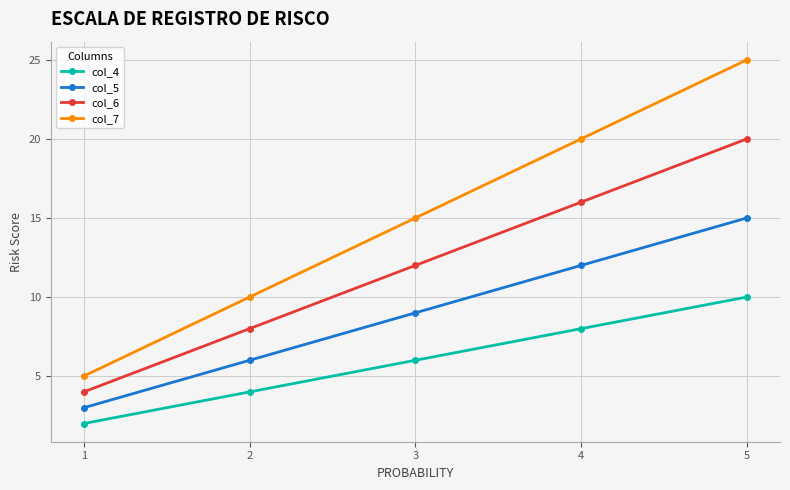

Between 1 and 4, which is larger?

4